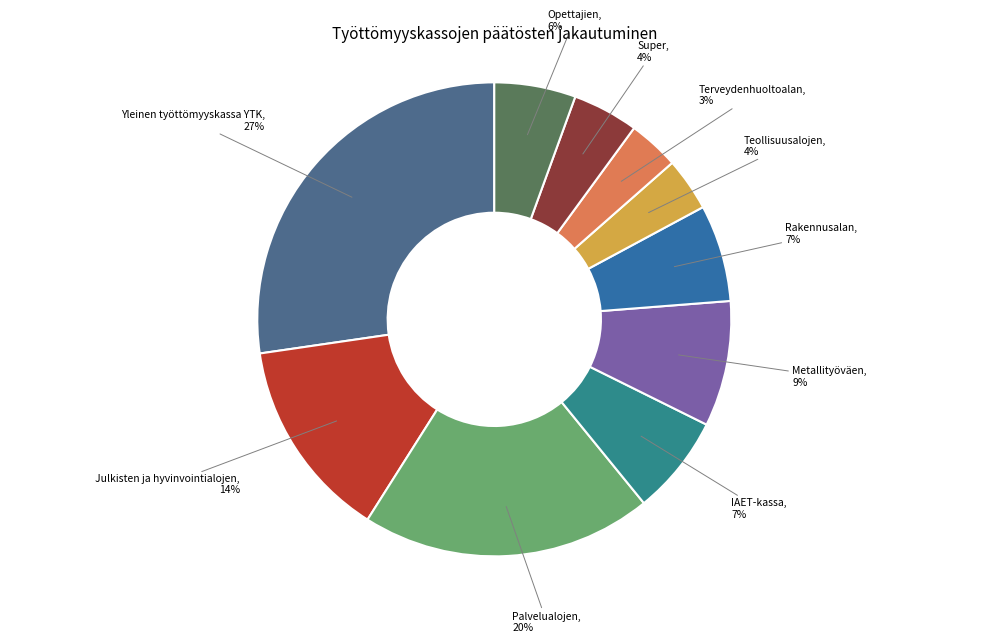

To the nearest percent, what portion does Metallityöväen represent?

9%